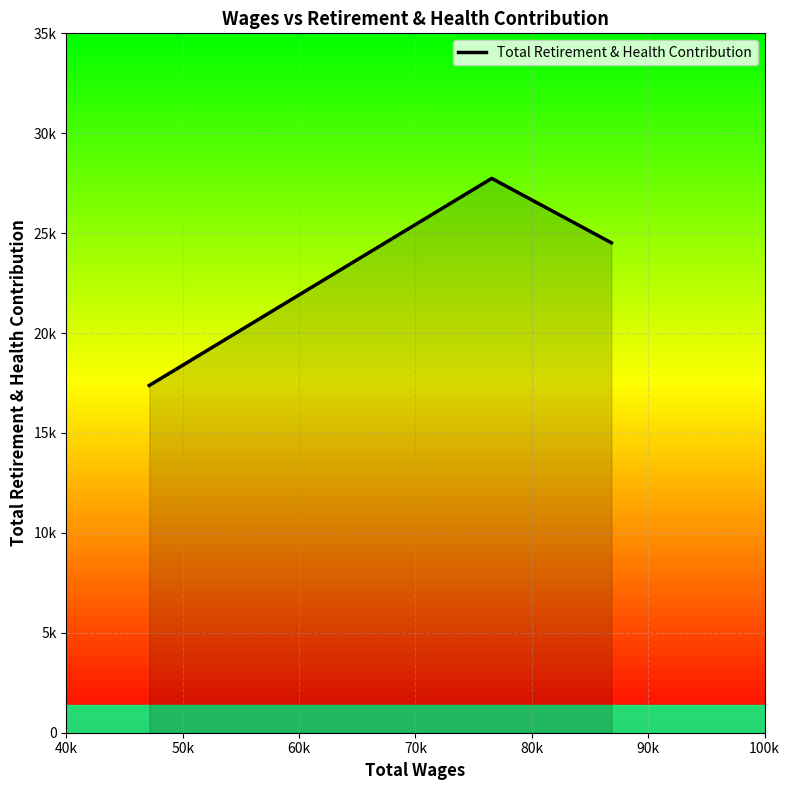

What is the value of the 3rd point from the left?

24517